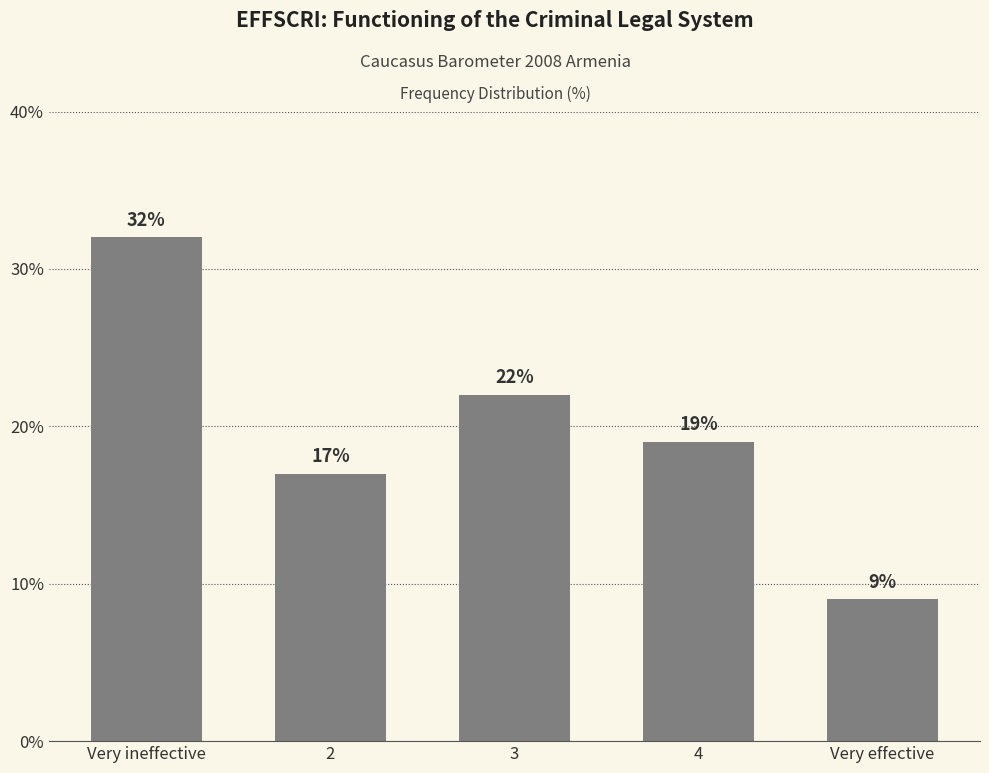

The value at Very ineffective is 32. True or false?

True